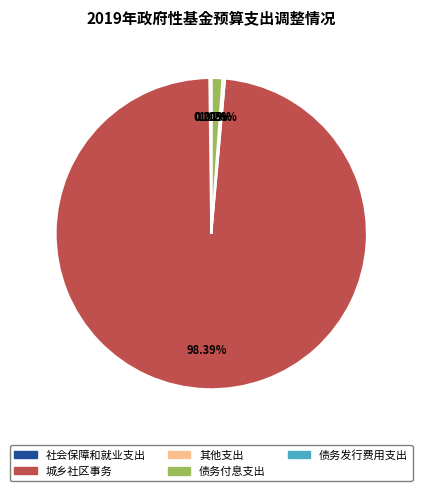

What is the majority slice?

城乡社区事务